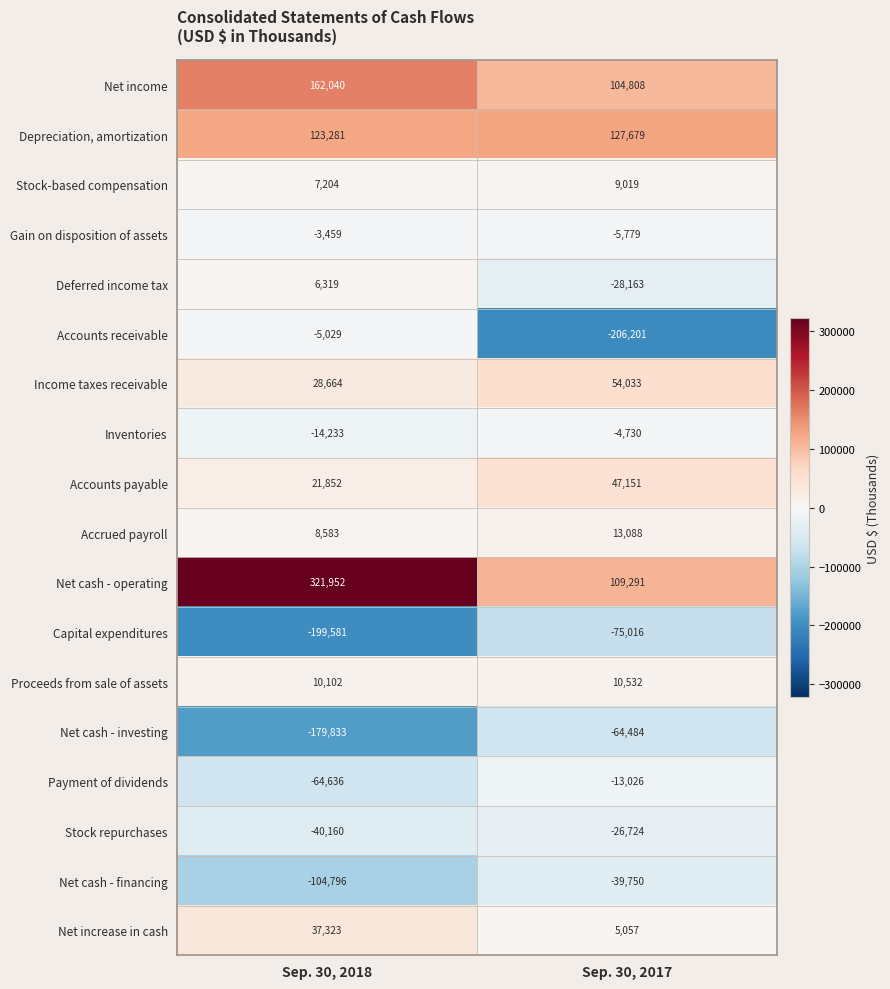

What is the total value across all series at Sep. 30, 2017?

16785